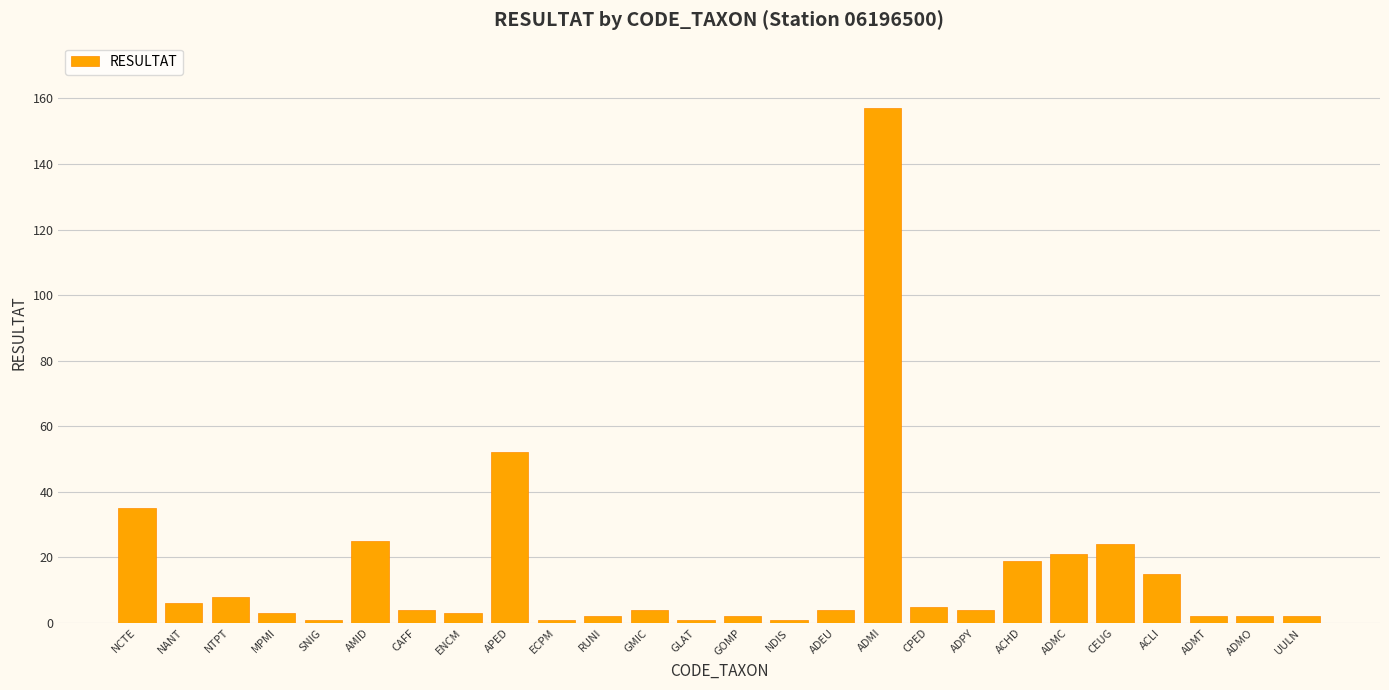

What is the label of the 9th bar from the left?

APED